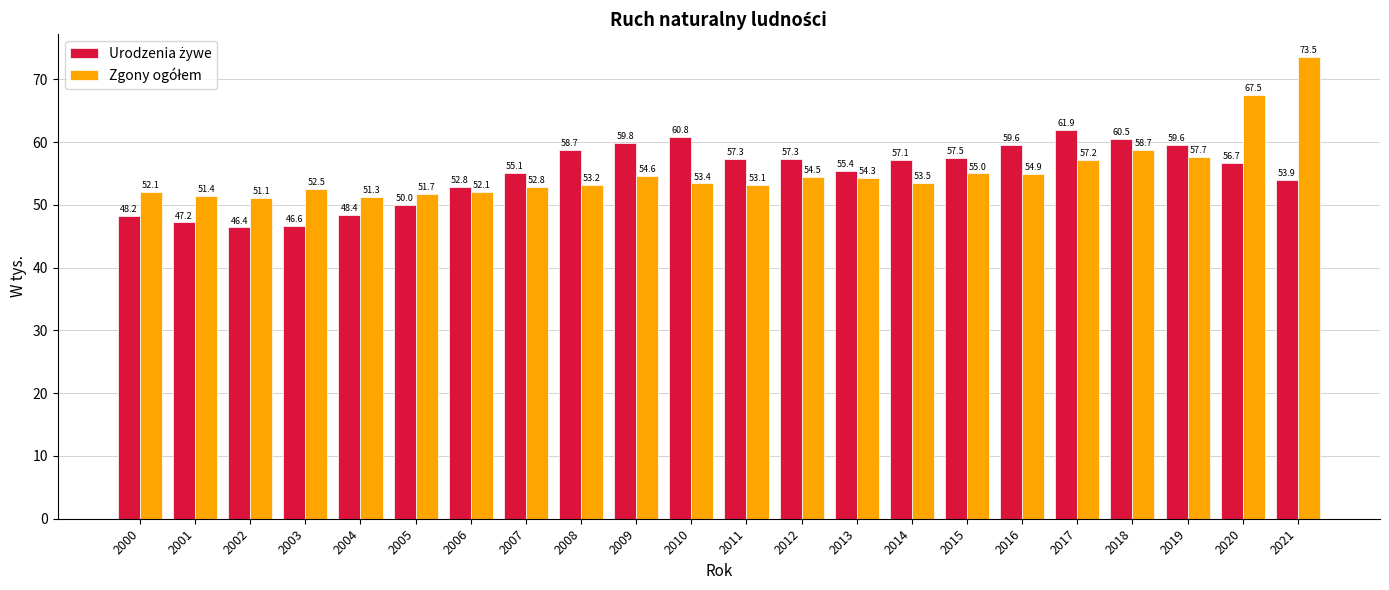

What is the difference between the highest and lowest values at 2018?

1.8